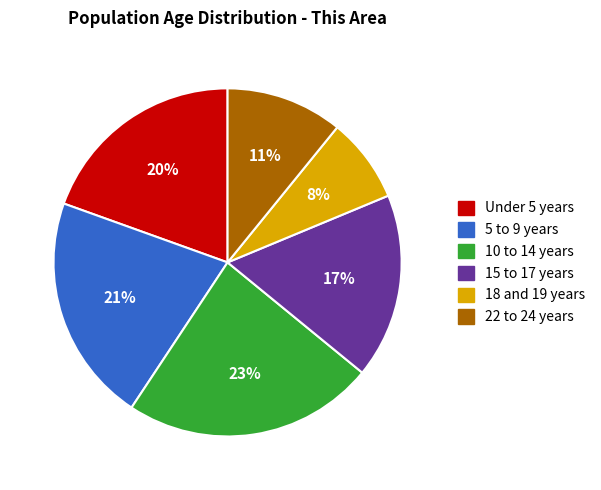

What percentage is the 15 to 17 years slice, to the nearest percent?

17%